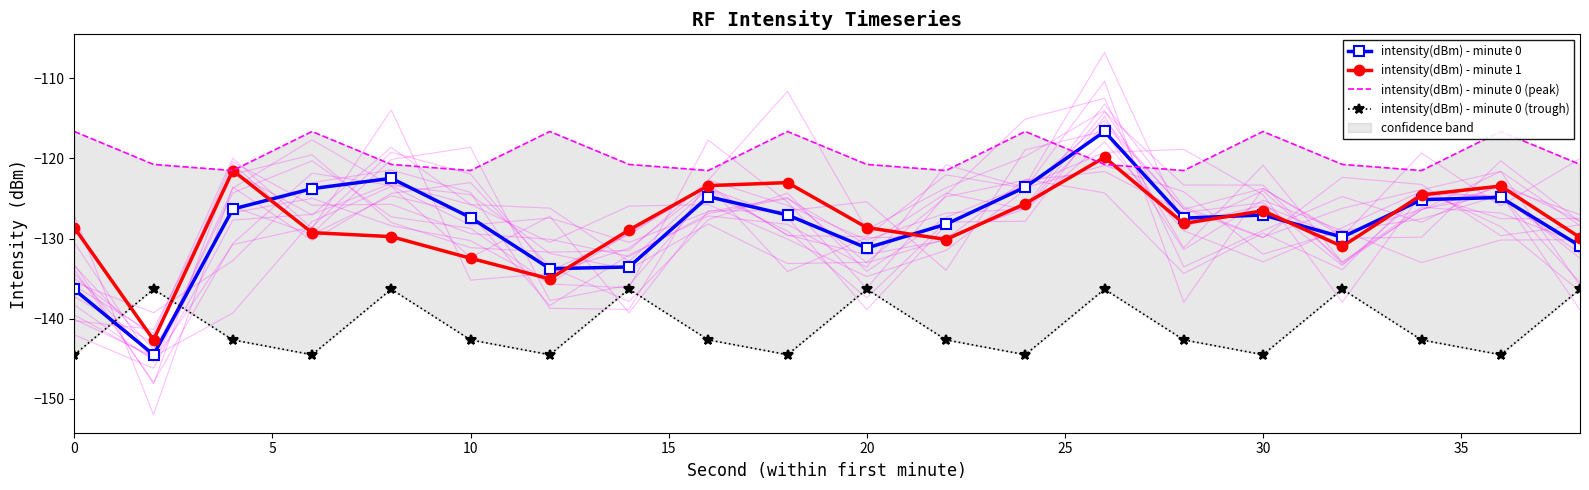

The intensity(dBm) - minute 0 series shows -127.4 at 10. True or false?

True